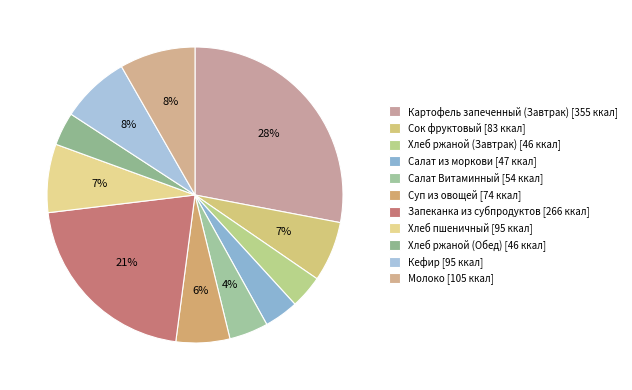

Count the number of slices in the pie.

11